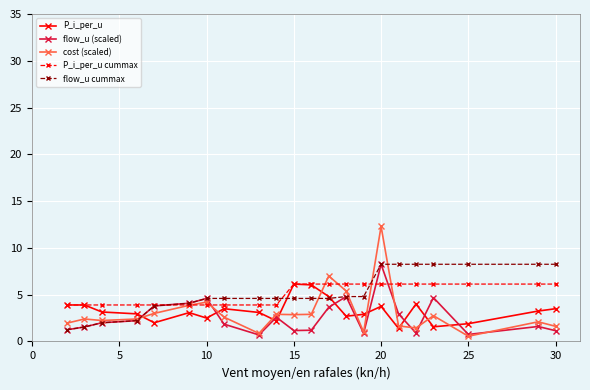

What is the maximum value shown in the chart?

12.3